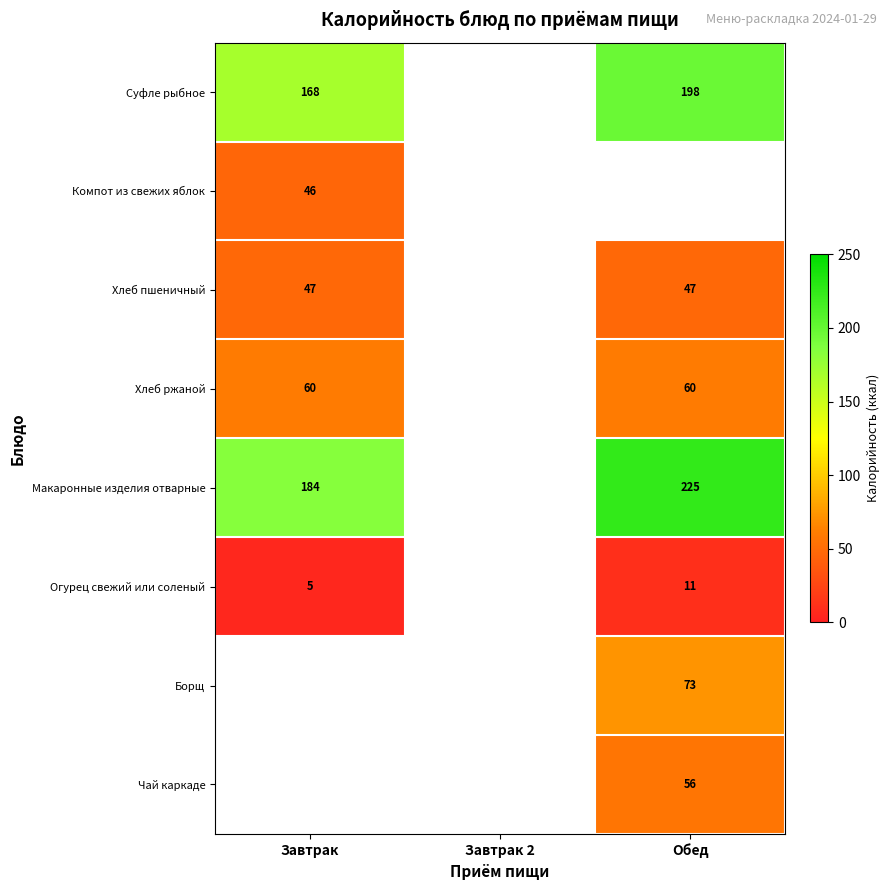

Is the value of Хлеб пшеничный at Обед greater than the value of Суфле рыбное at Завтрак?

No